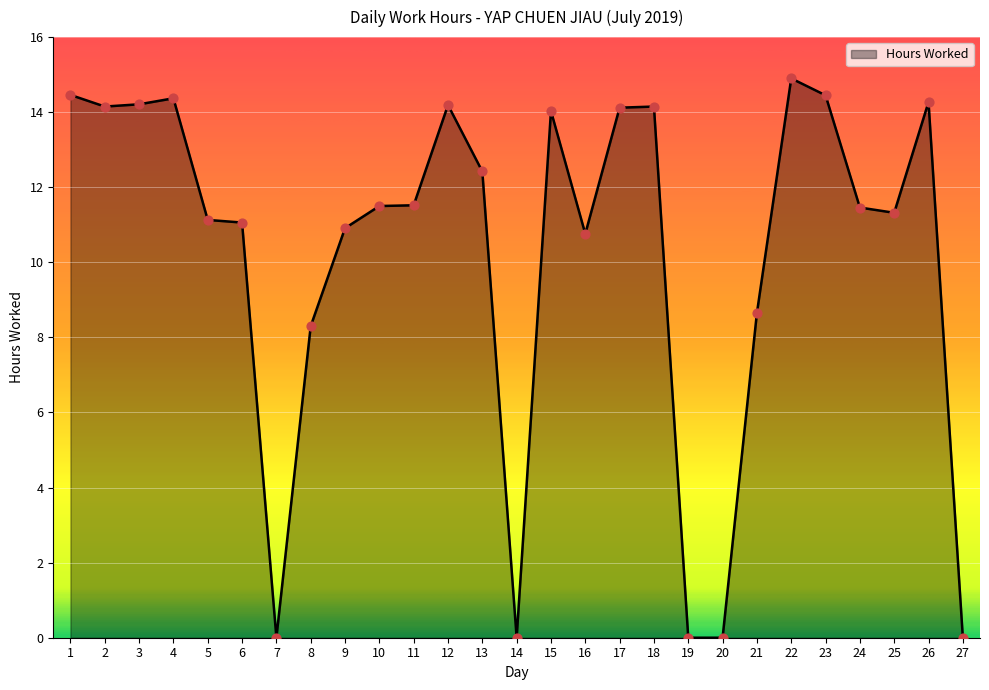

What is the change in value from 4 to 8?

-6.1